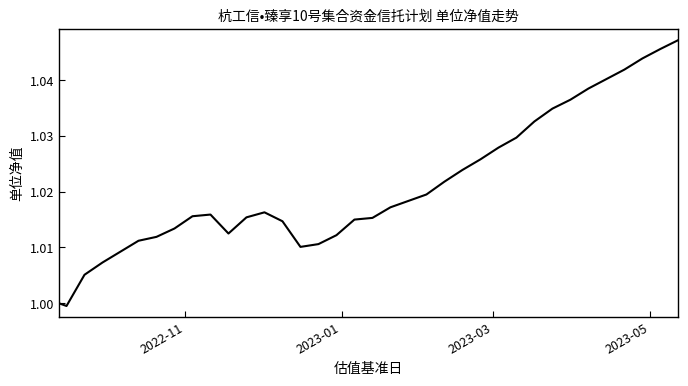

How many lines are shown in the chart?

1